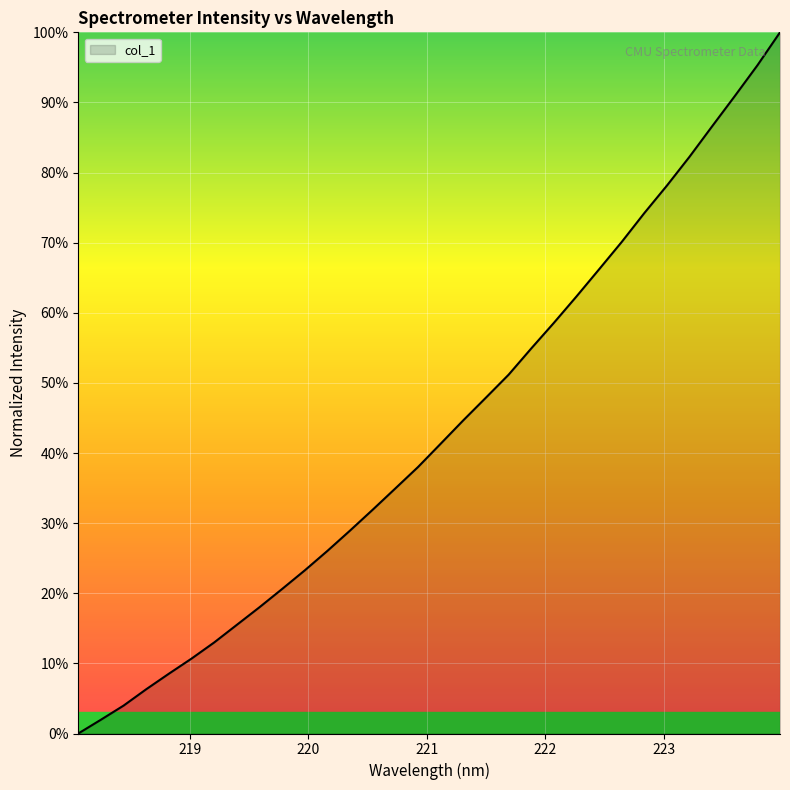

What is the maximum value shown in the chart?

100.0